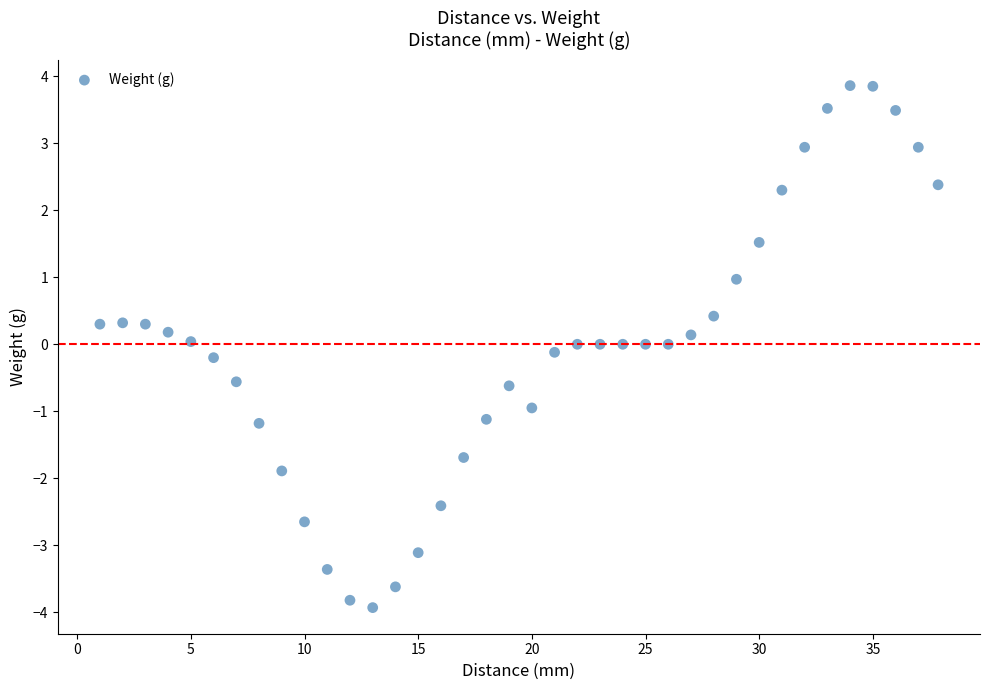

What is the range of X values (max minus min)?

36.9